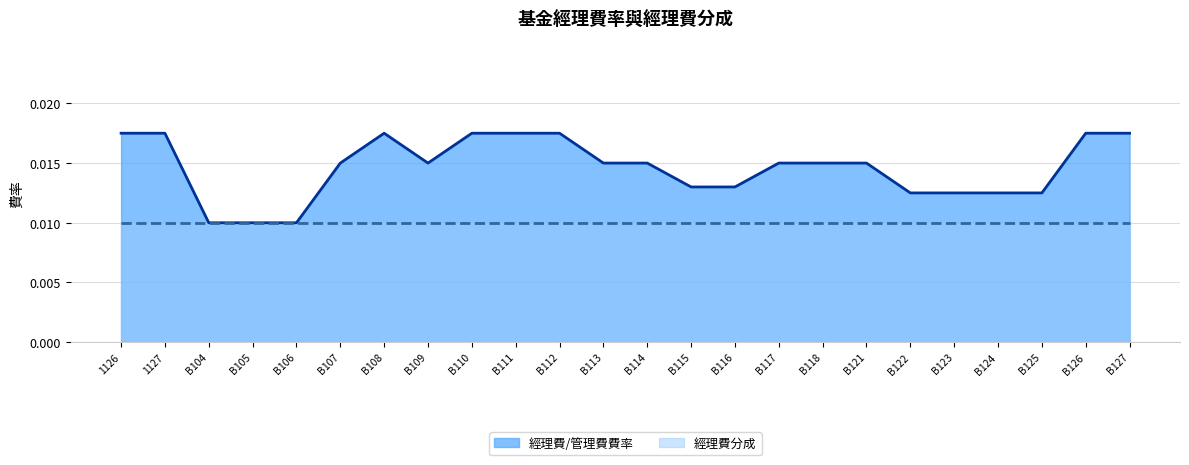

Rank the categories by value from highest to lowest.

1126, 1127, B108, B110, B111, B112, B126, B127, B107, B109, B113, B114, B117, B118, B121, B115, B116, B122, B123, B124, B125, B104, B105, B106